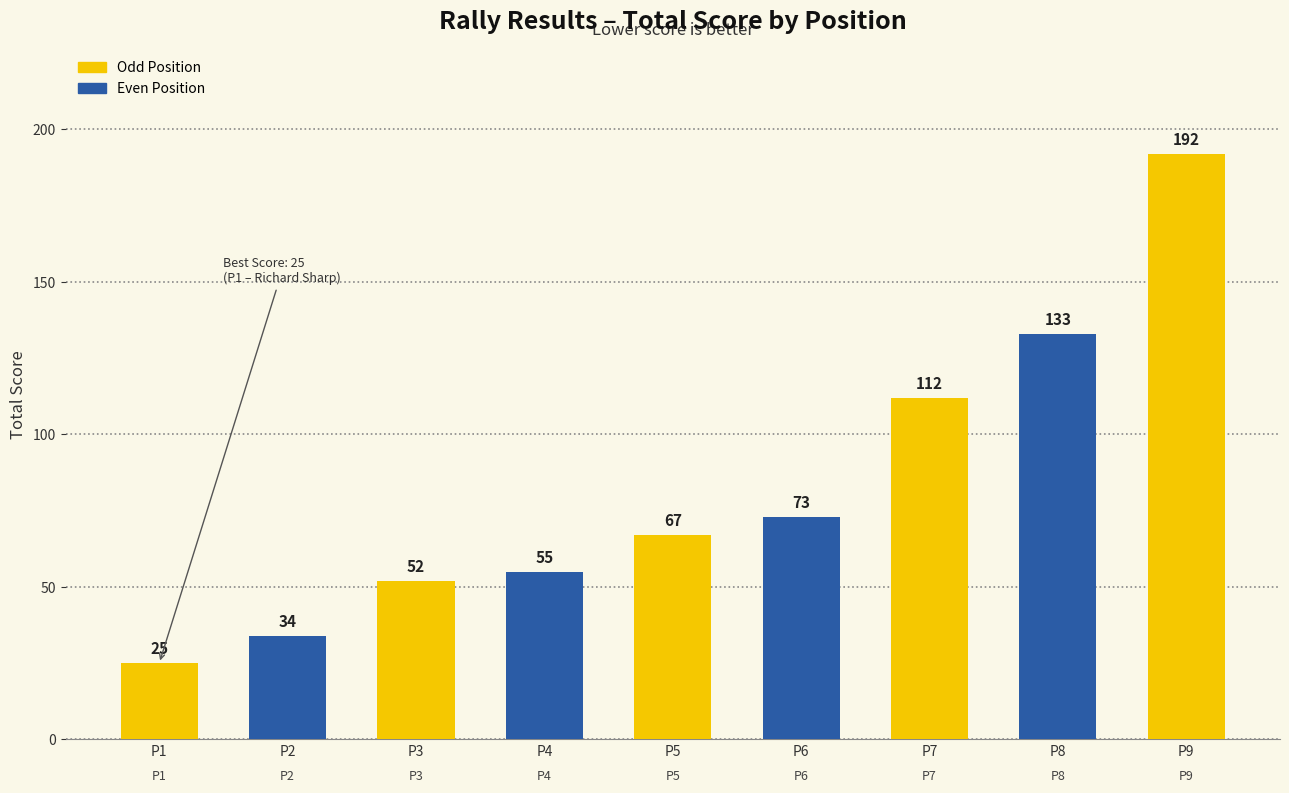

How many bars are there in total?

9